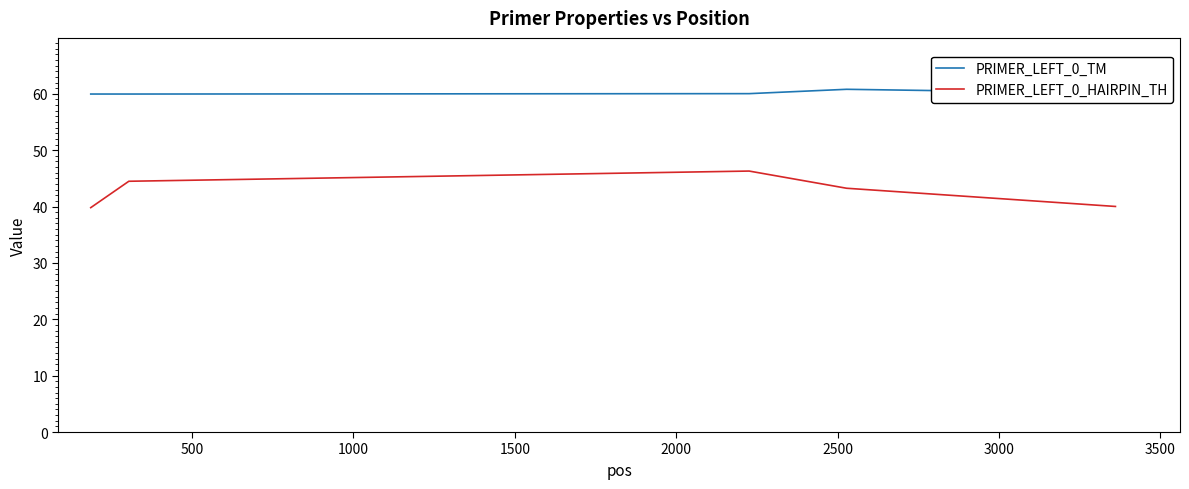

What is the minimum value for PRIMER_LEFT_0_TM?

60.0